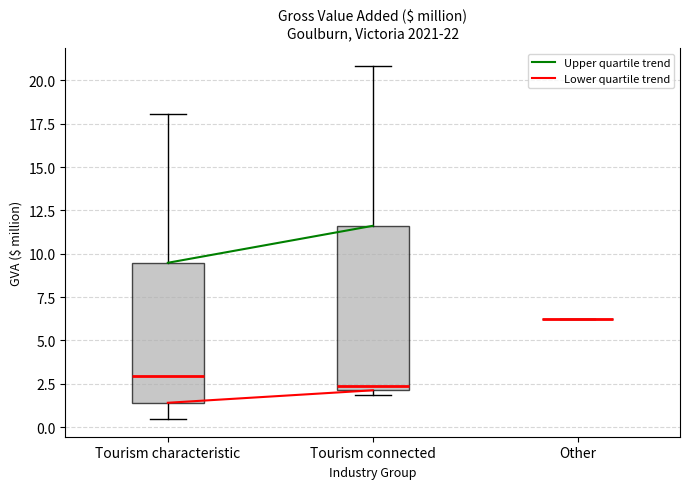

Where is the upper edge of the box for Tourism connected on the y-axis? The values are not printed on the chart, so give them approximately, as read against the axis.

11.5